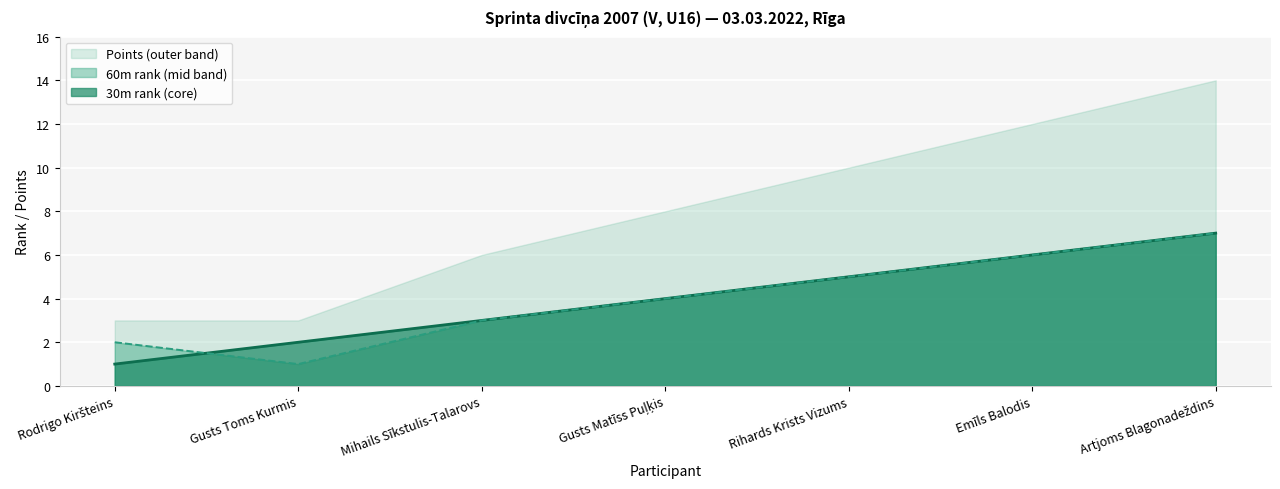

What is the label of the 3rd point from the left?

Mihails Sīkstulis-Talarovs